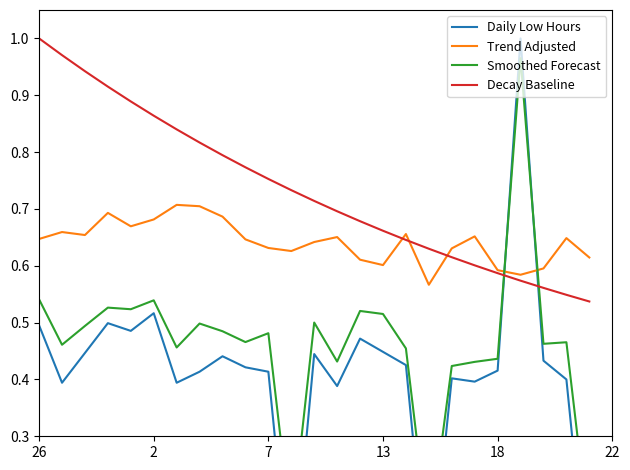

Is it true that Decay Baseline equals 1.4 at 2?

False